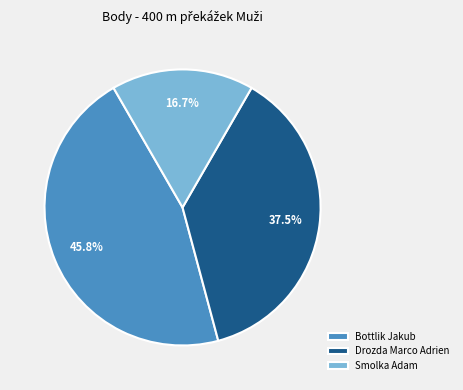

What is the smallest slice in the pie chart?

Smolka Adam